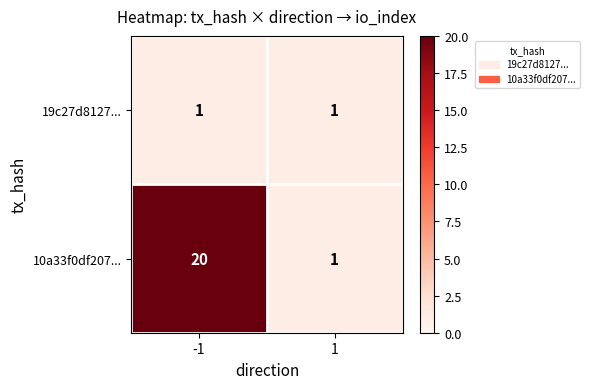

Which series has the largest range (max minus min)?

10a33f0df207...